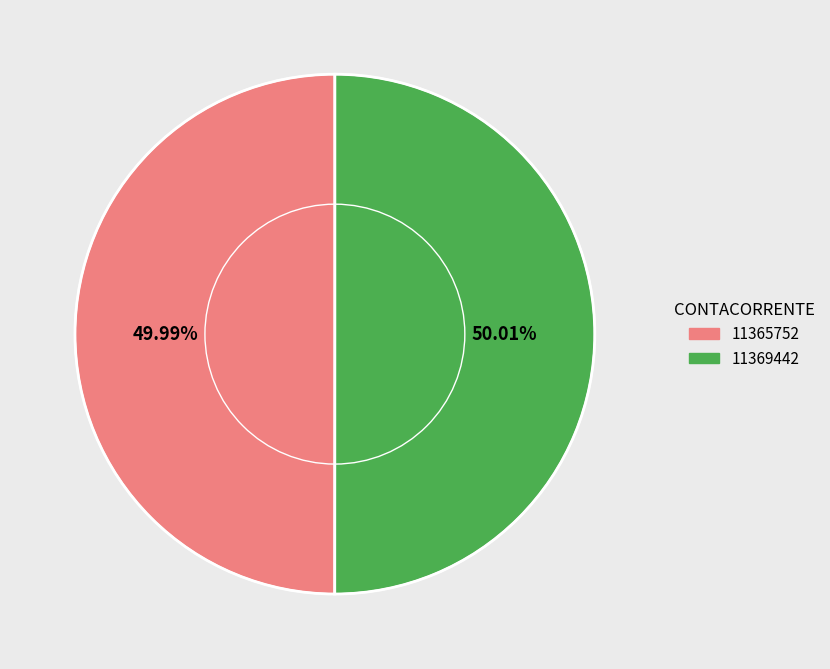

True or false: 11365752 accounts for 42% of the total.

False